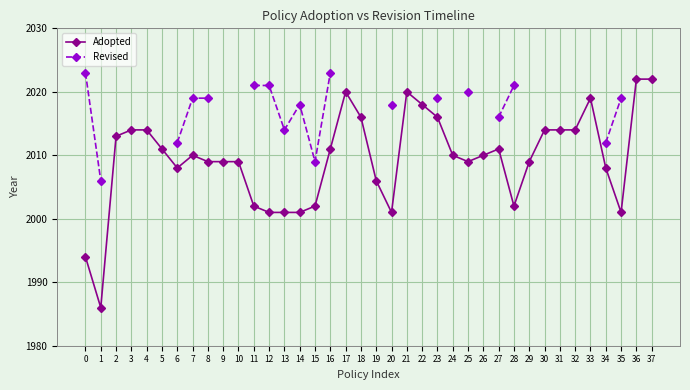

Where is the first local maximum for Revised?

14